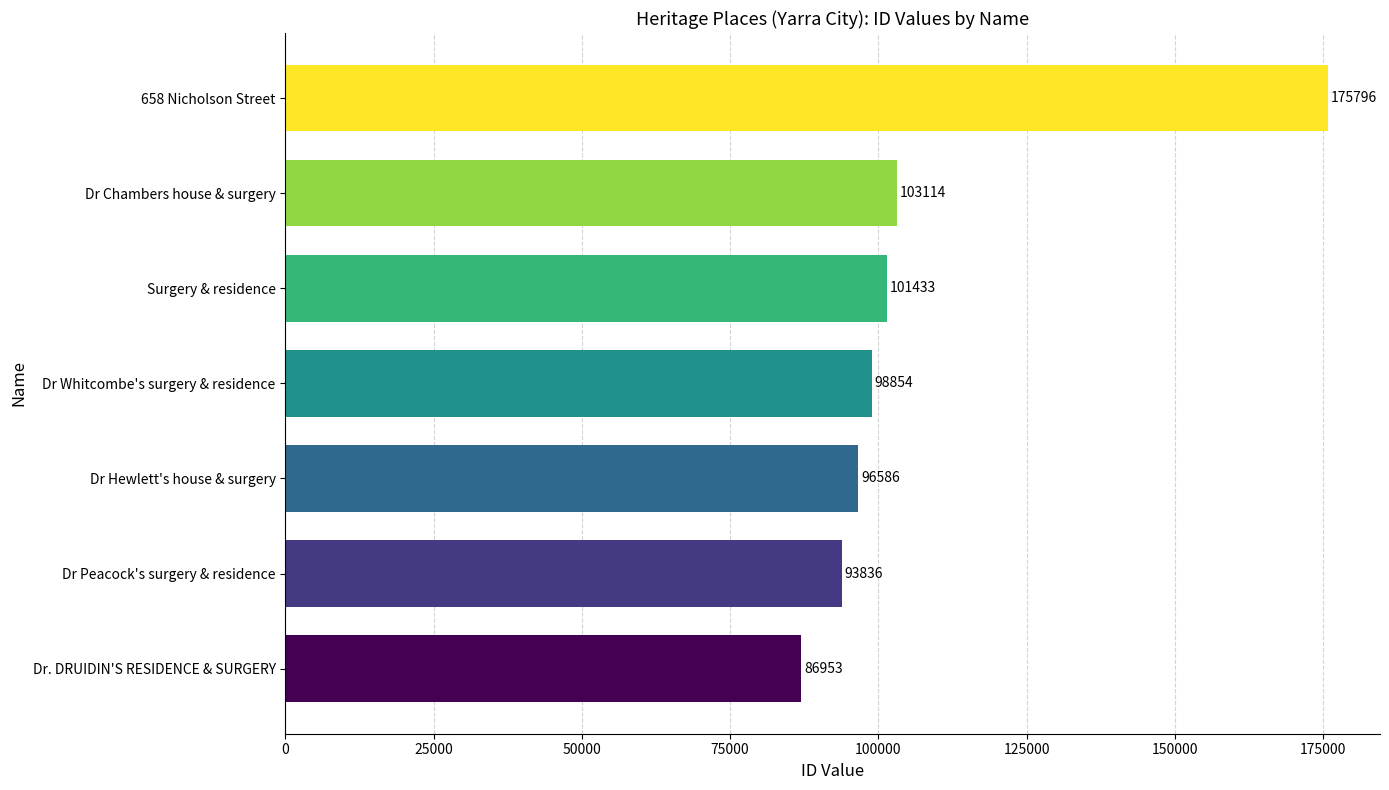

True or false: the data shows 61543 at Surgery & residence.

False